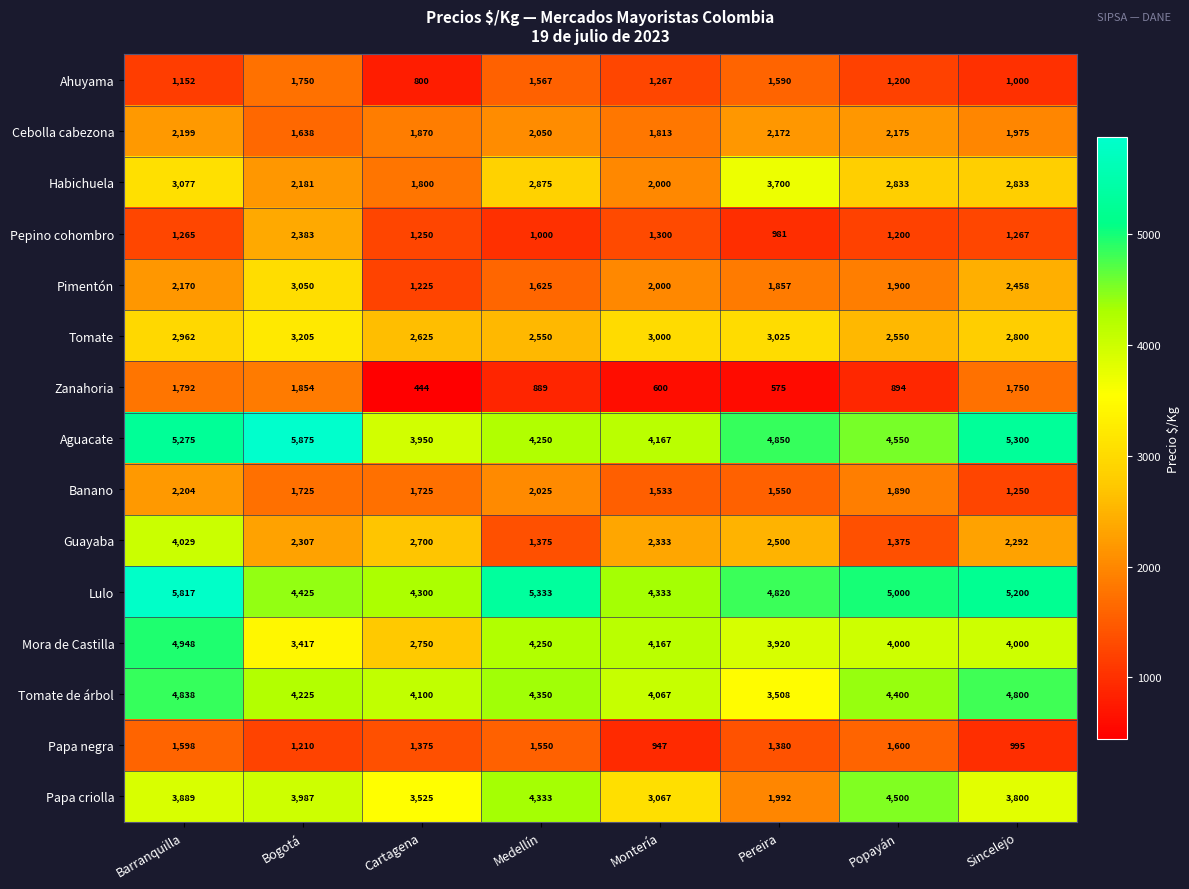

What is the spread (max minus min) of values at Bogotá?

4665